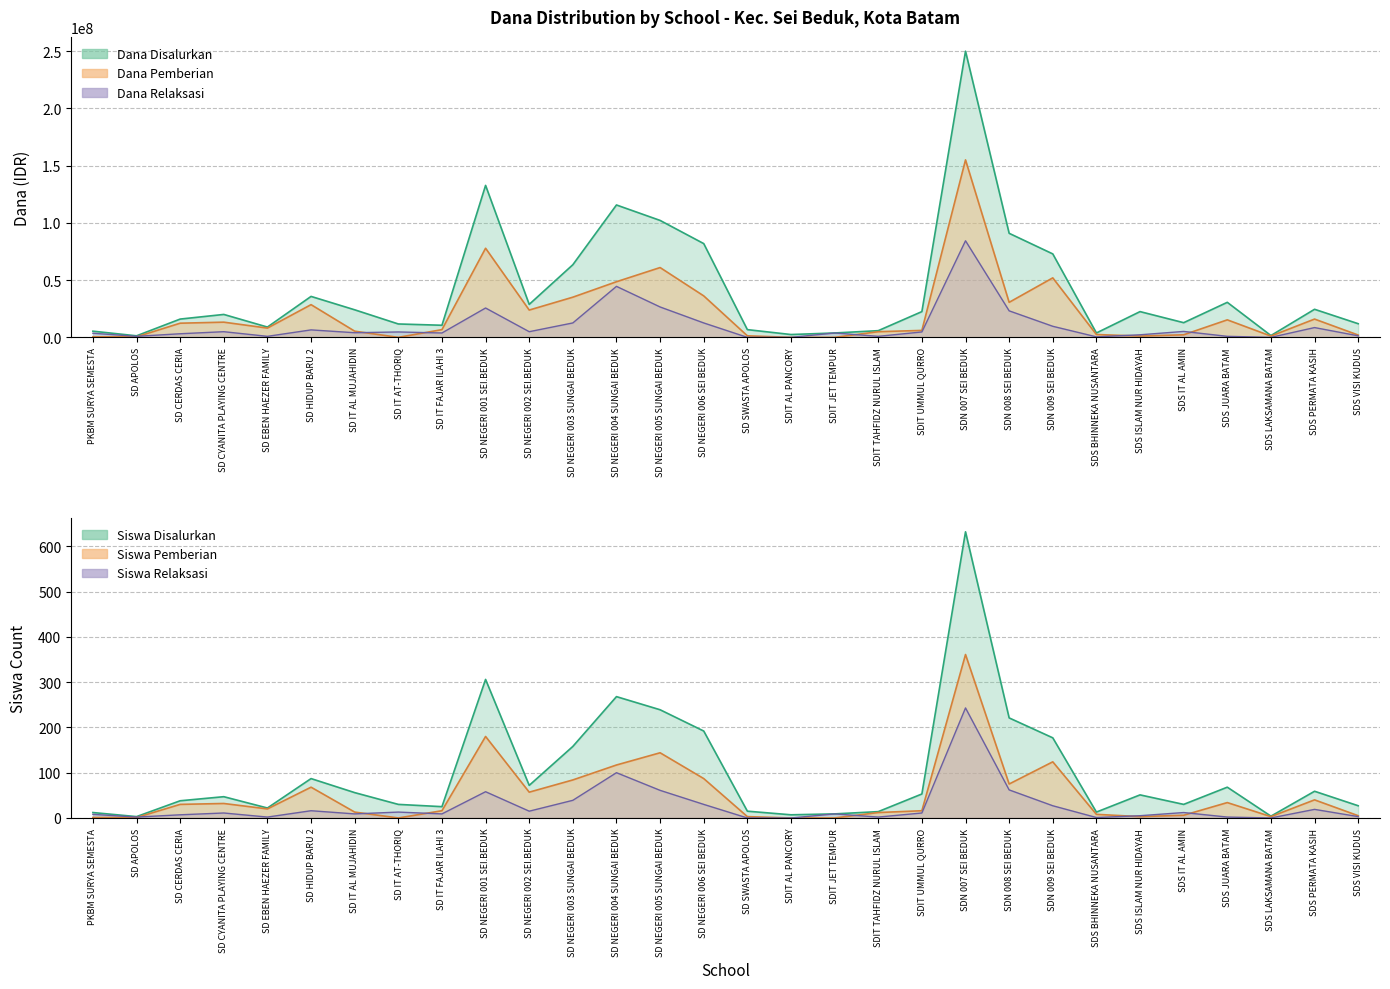

Which series changed the most between SD NEGERI 005 SUNGAI BEDUK and SDN 007 SEI BEDUK?

Dana_Disalurkan